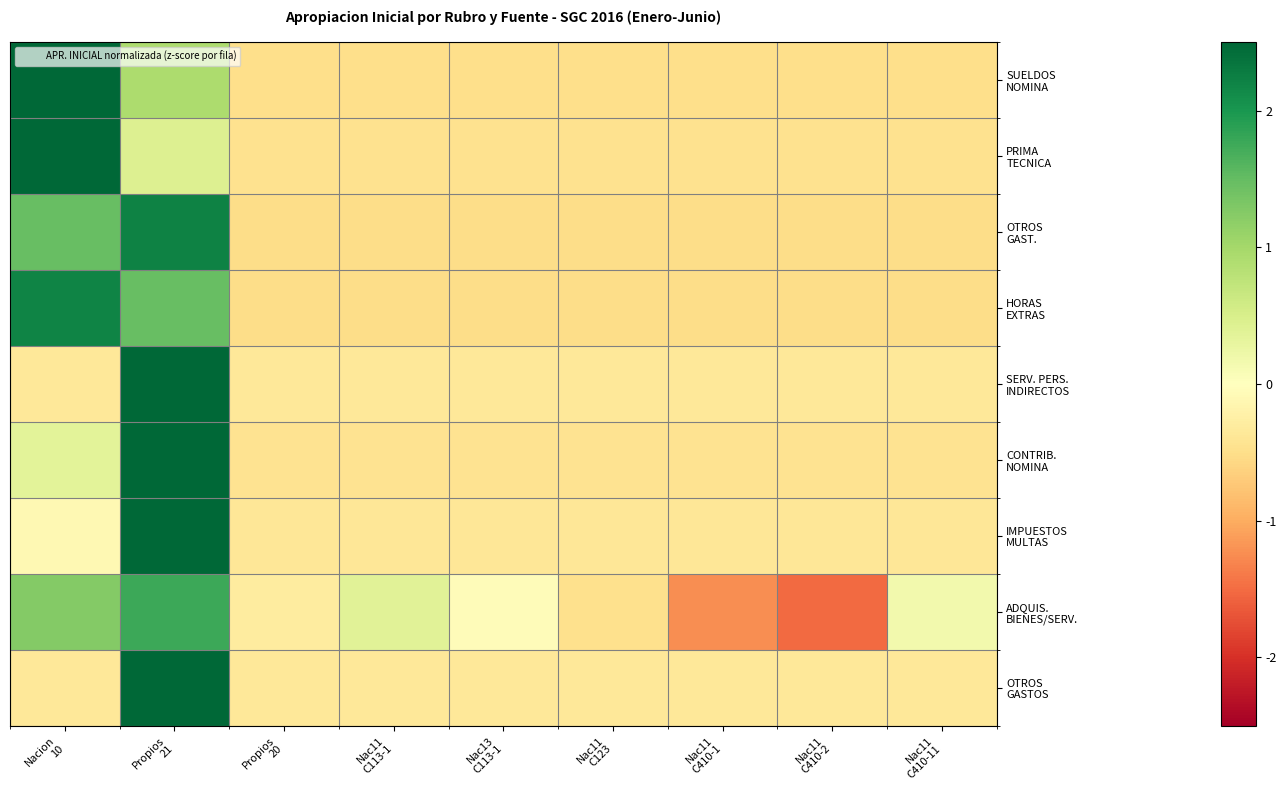

Which series has the largest total across all categories?

ADQUIS. BIENES/SERV.